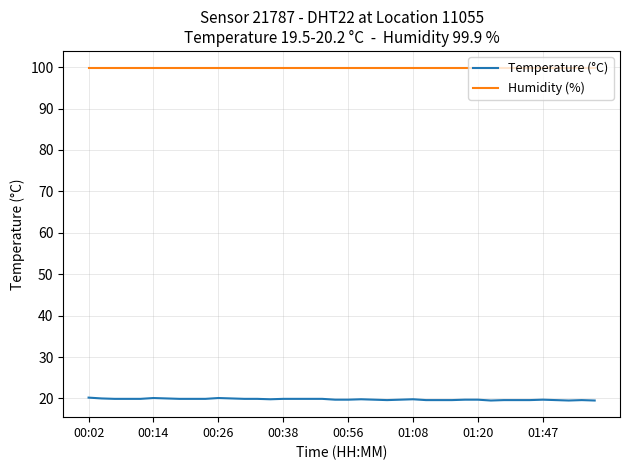

Which series has the widest spread of values?

Temperature (°C)